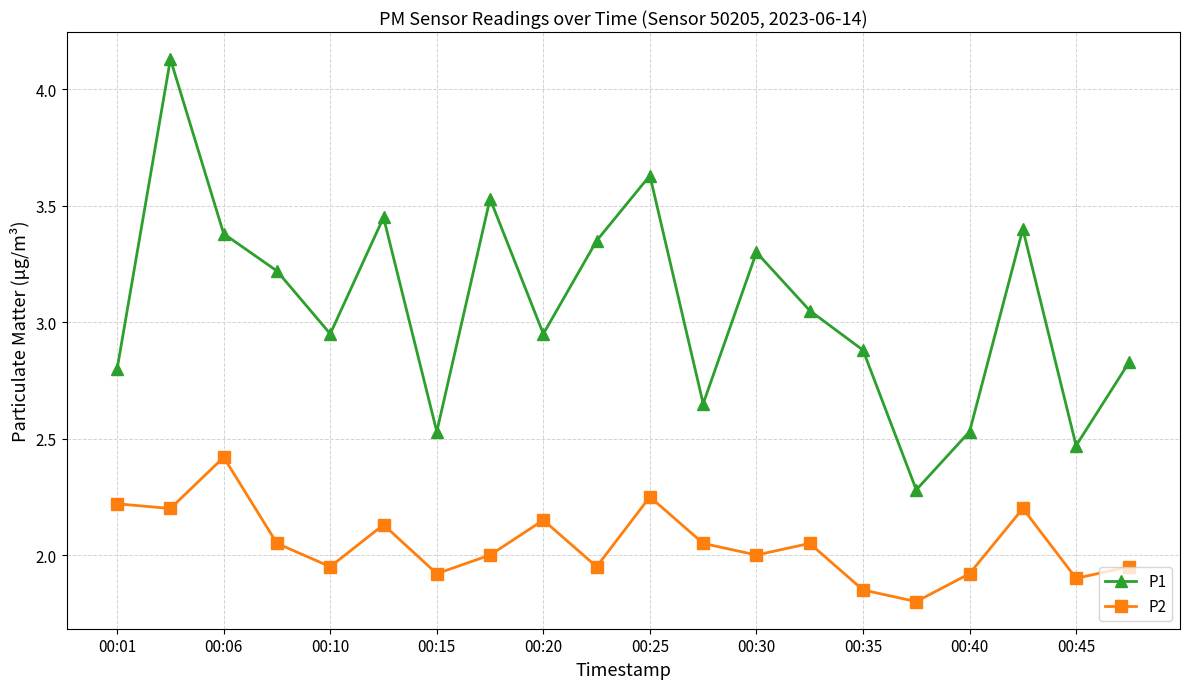

What is the difference between the maximum and minimum values in the P2 series?

0.6